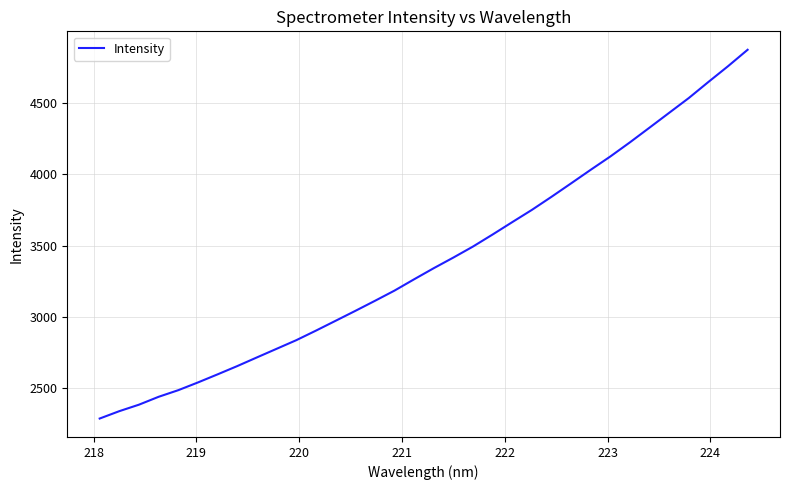

What is the greatest value displayed?

4870.9